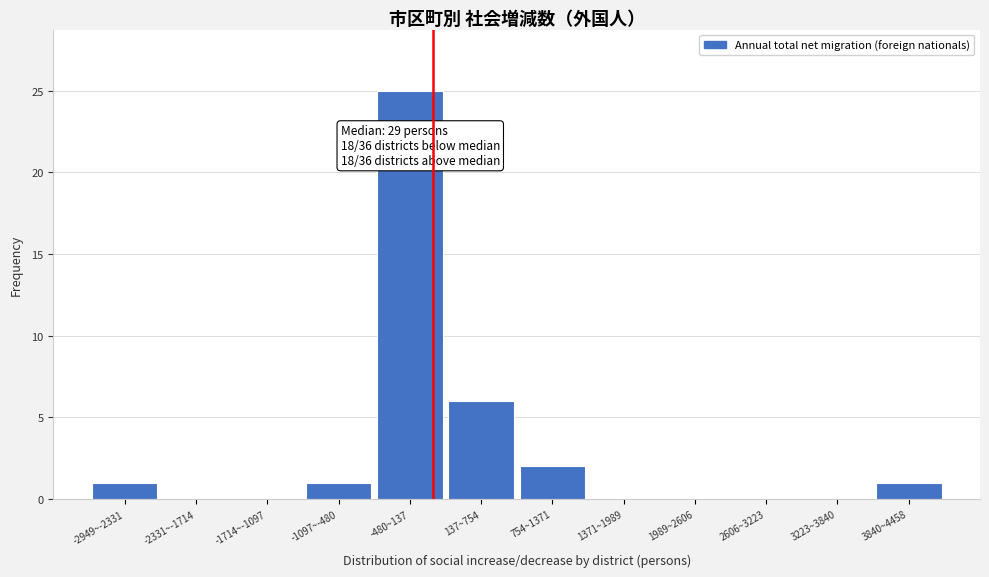

Reading right to left, what are all the values shown in this chart?

3840~4458=1	3223~3840=0	2606~3223=0	1989~2606=0	1371~1989=0	754~1371=2	137~754=6	-480~137=25	-1097~-480=1	-1714~-1097=0	-2331~-1714=0	-2949~-2331=1